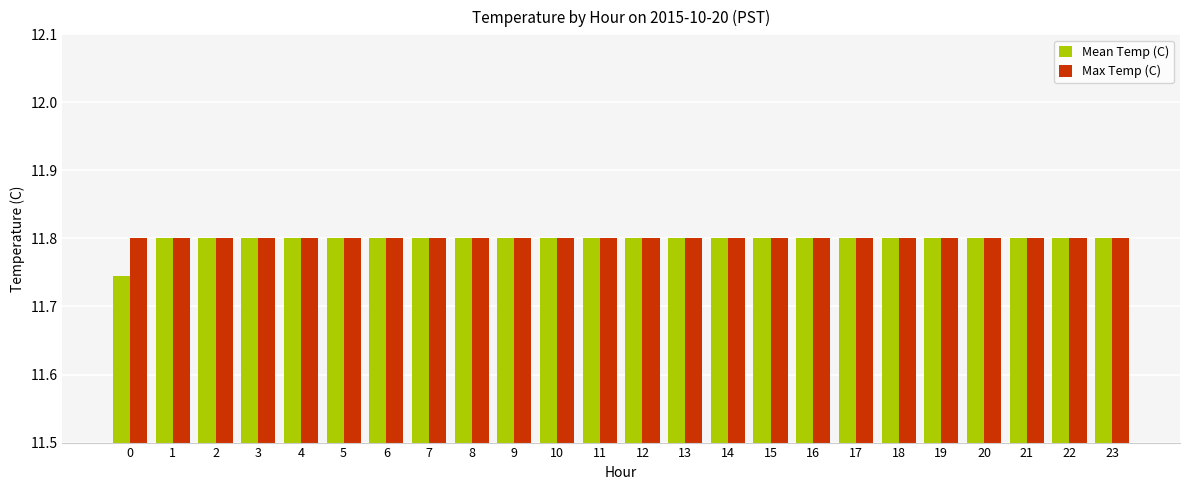

What is the maximum value shown in the chart?

11.8